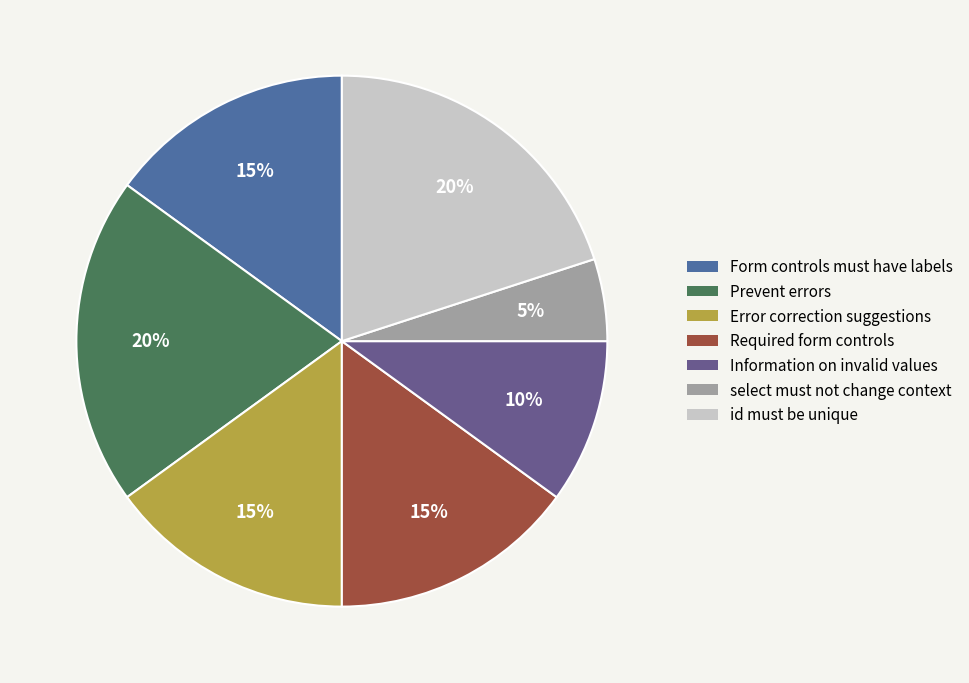

What is the ratio of the value at Form controls must have labels to the value at Information on invalid values?

1.5